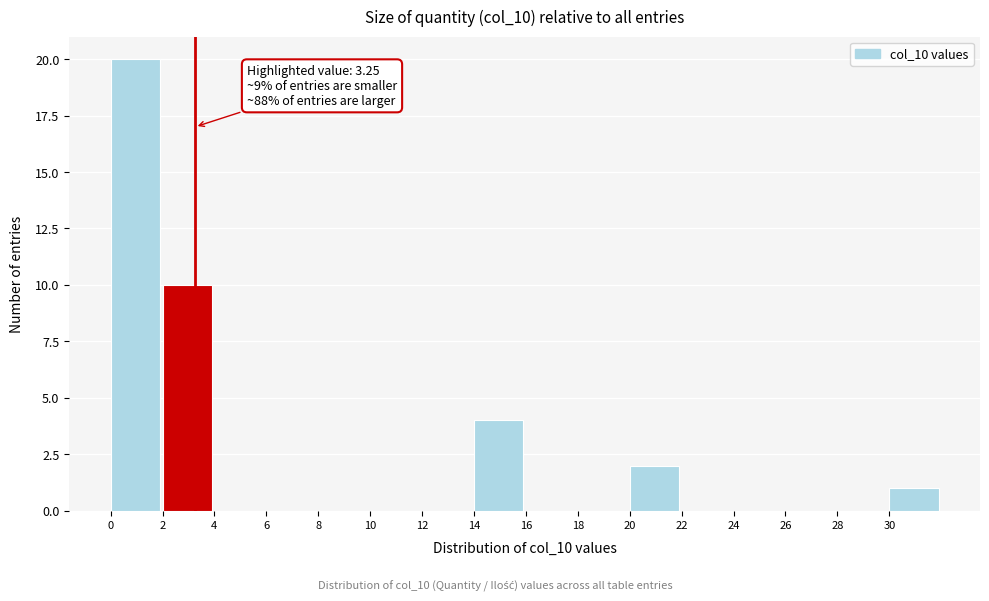

Over which range of the x-axis is the bar tallest?

0 to 2